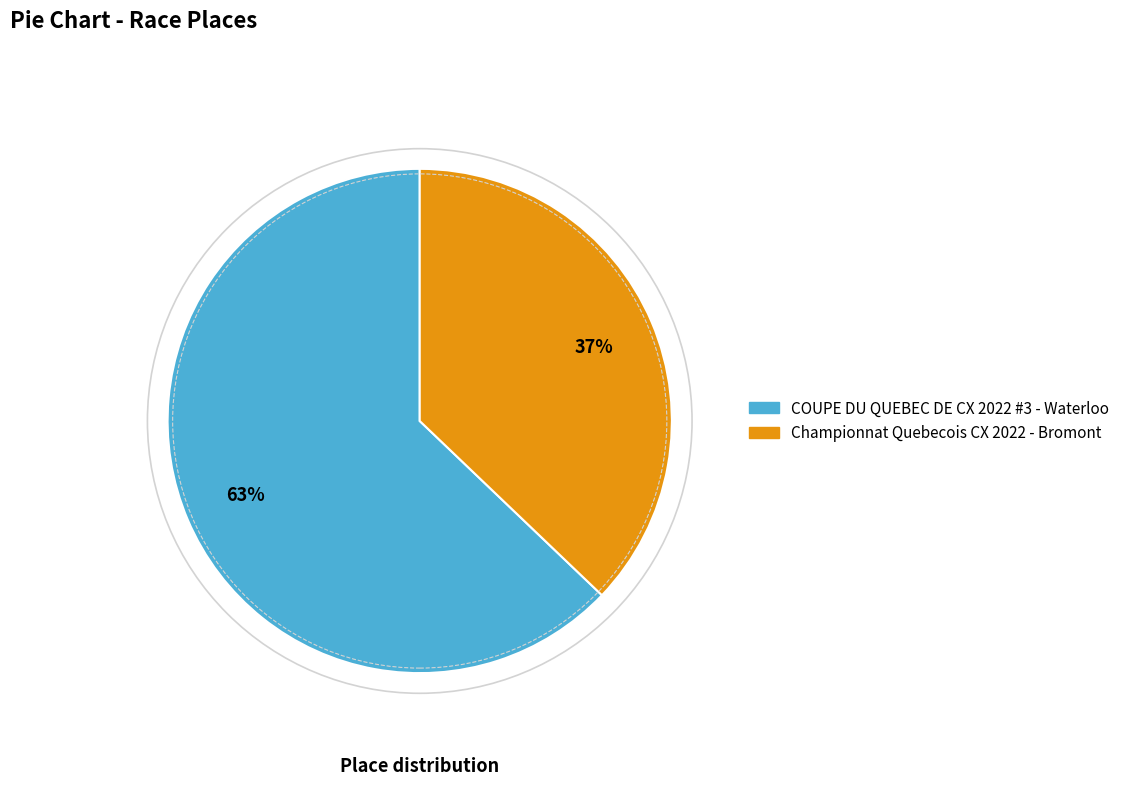

Does Championnat Quebecois CX 2022 - Bromont represent more than half of the total?

No